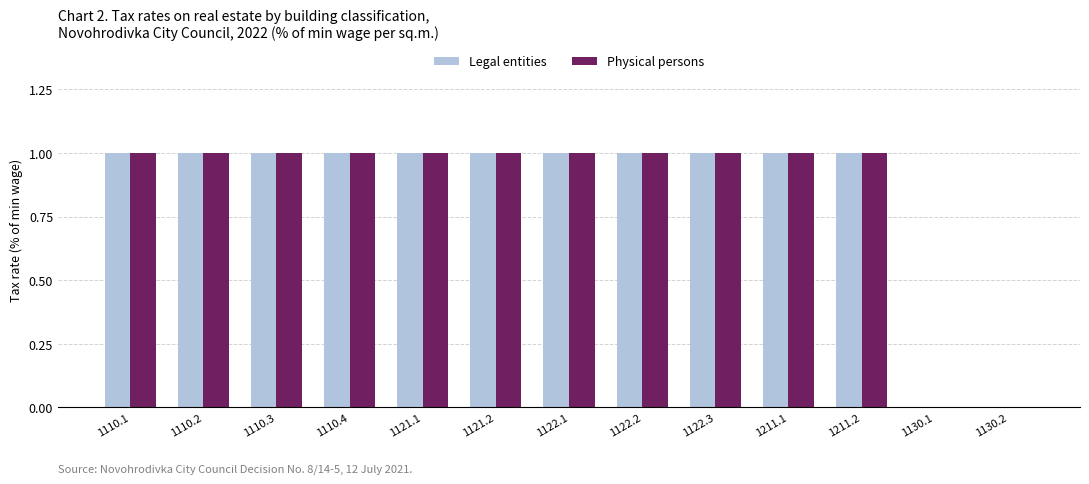

Is the value of Legal entities at 1122.2 greater than the value of Physical persons at 1130.1?

Yes